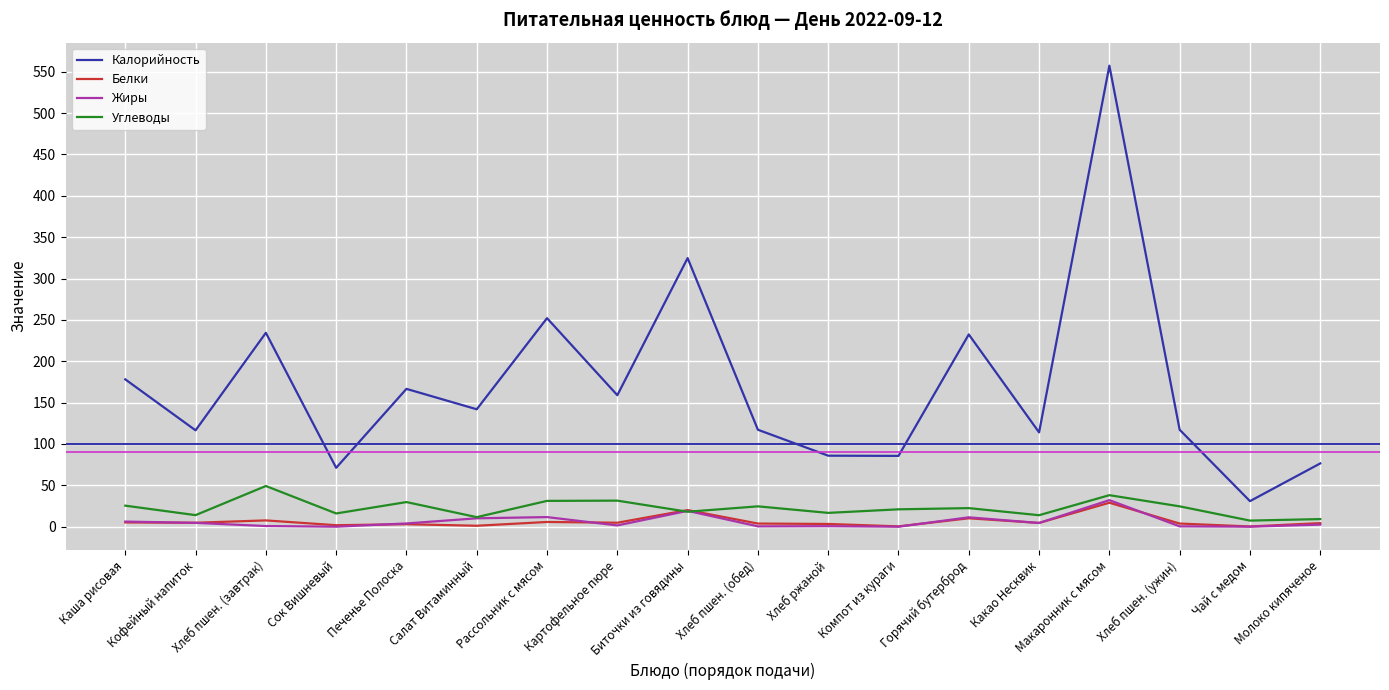

At which category does Углеводы reach its first local valley?

Кофейный напиток